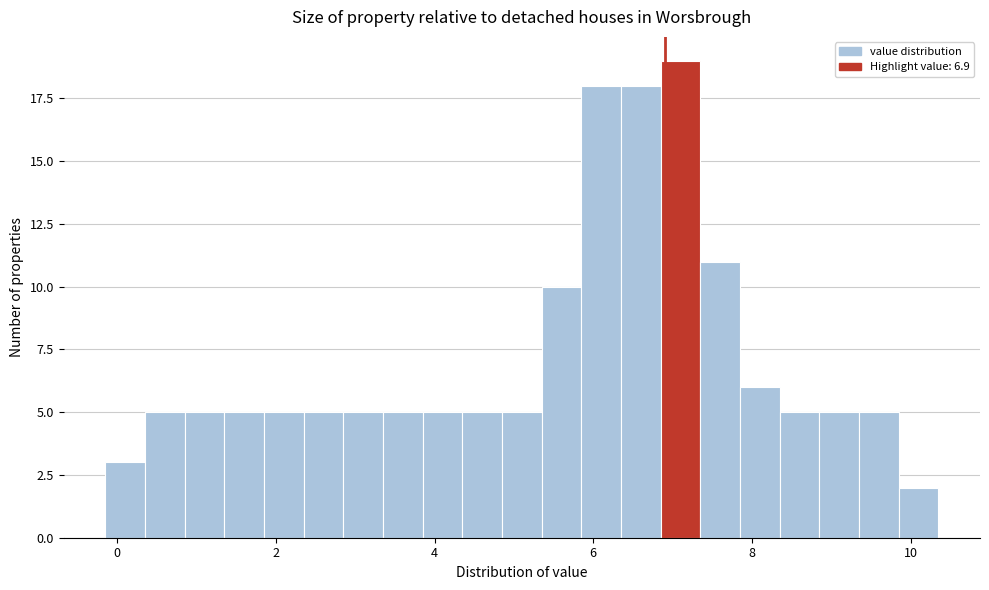

Read against the x-axis, roughly where is the centre of the tallest bar?

7.2